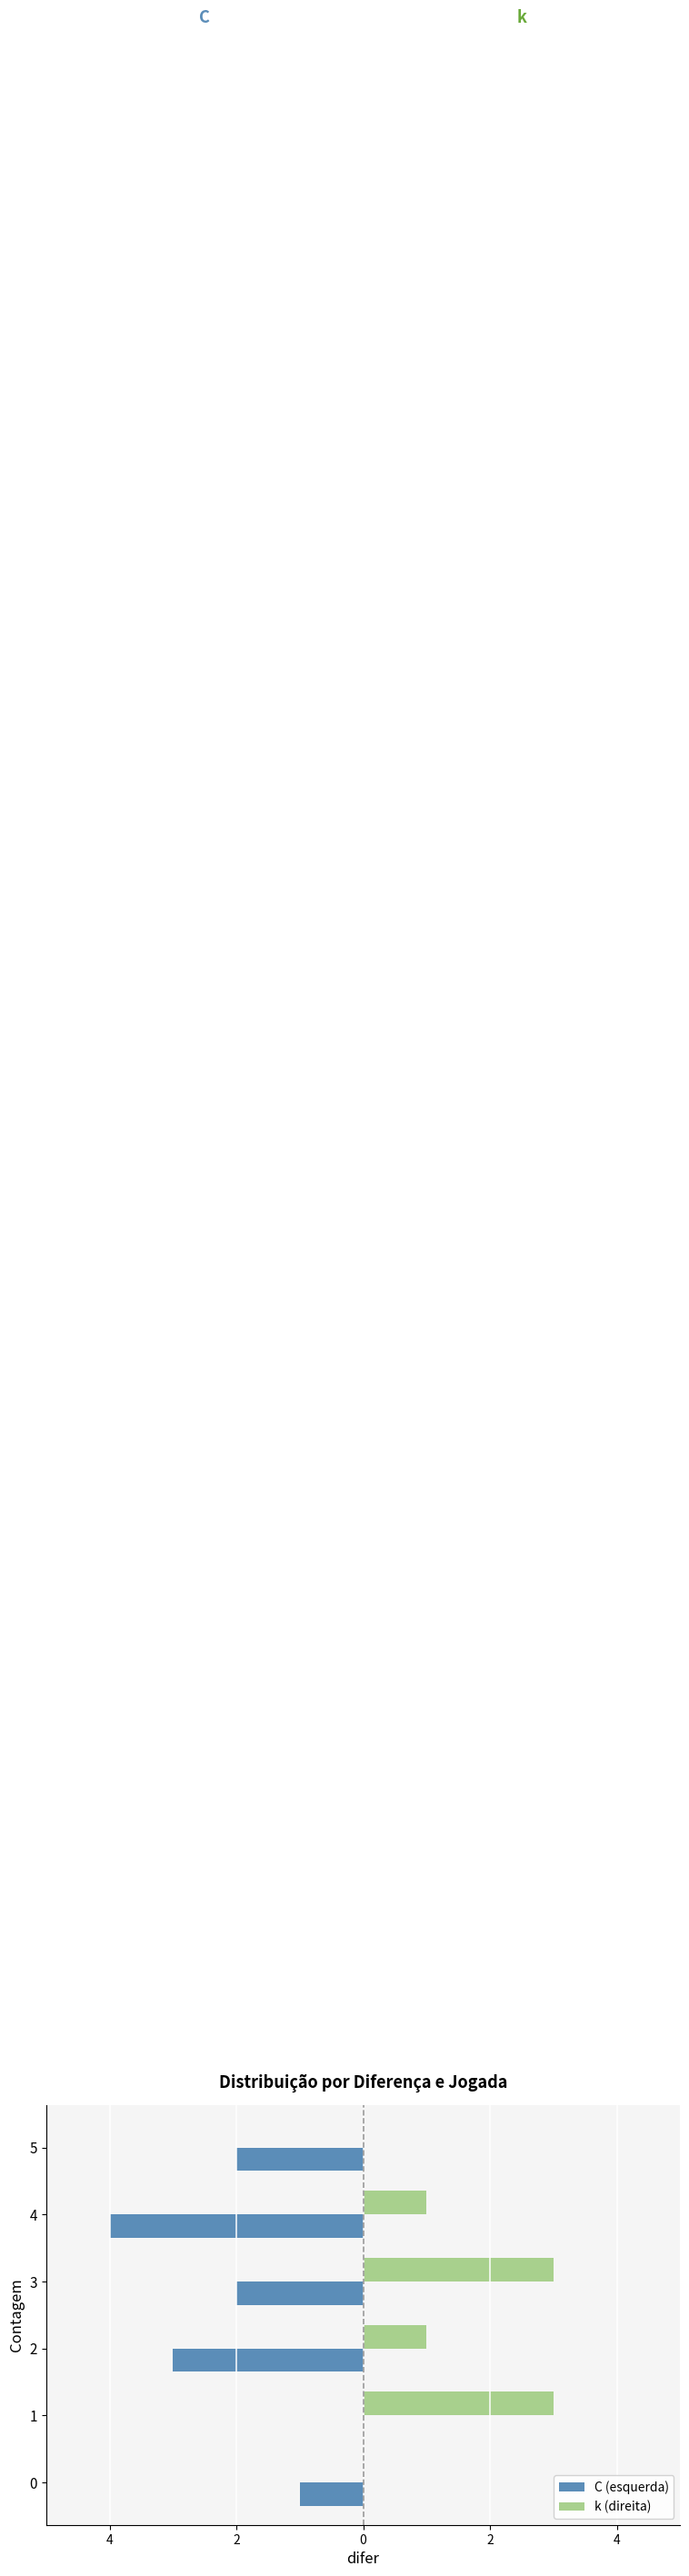

At how many categories does at least one series exceed 0?

4